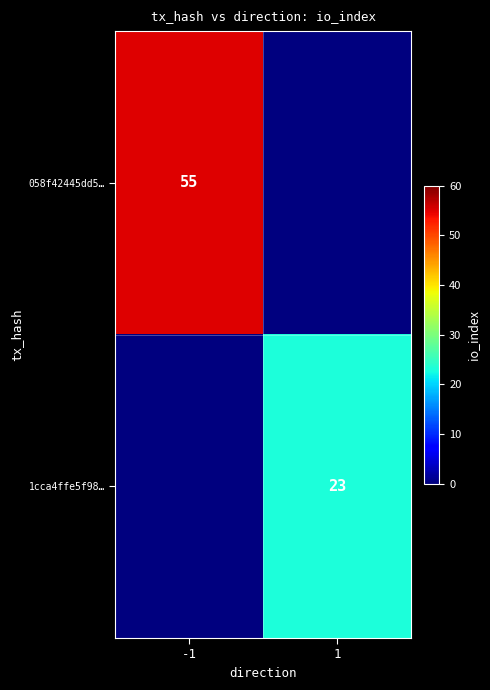

The 1cca4ffe5f98… series shows 34 at 1. True or false?

False